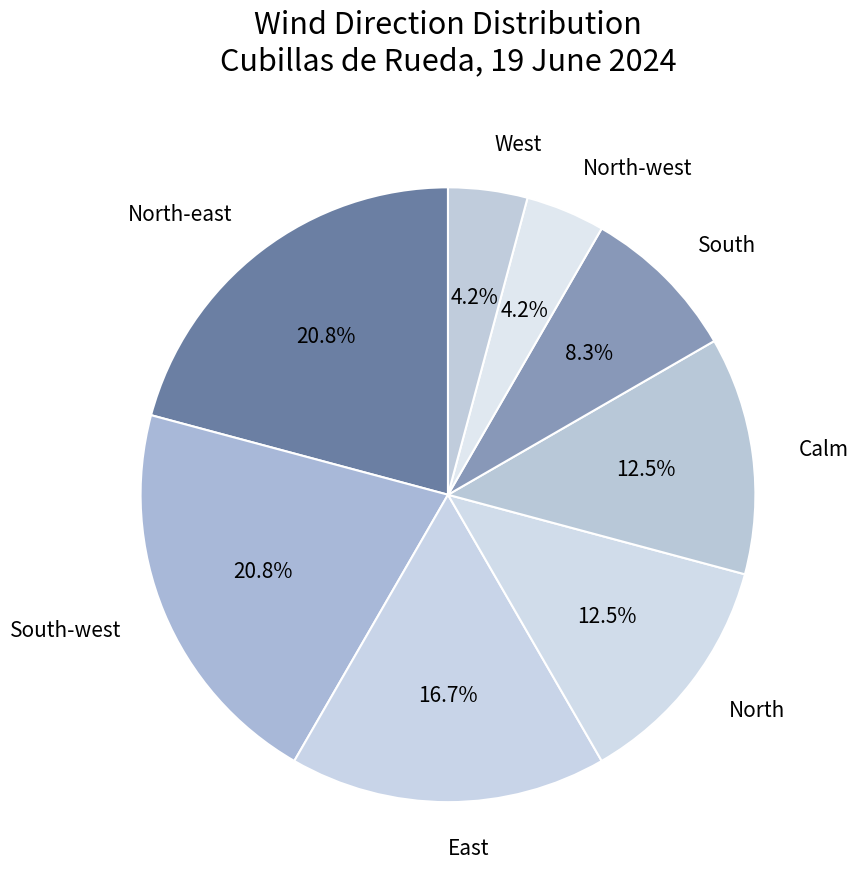

To the nearest percent, what is the difference between the largest and smallest slice percentages?

17%